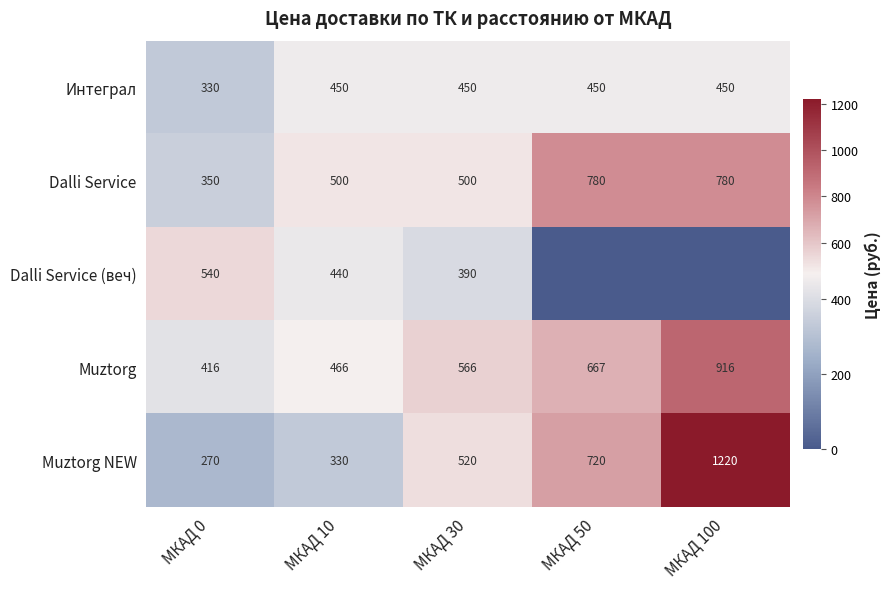

What is the difference between the highest and lowest values at МКАД 100?

1220